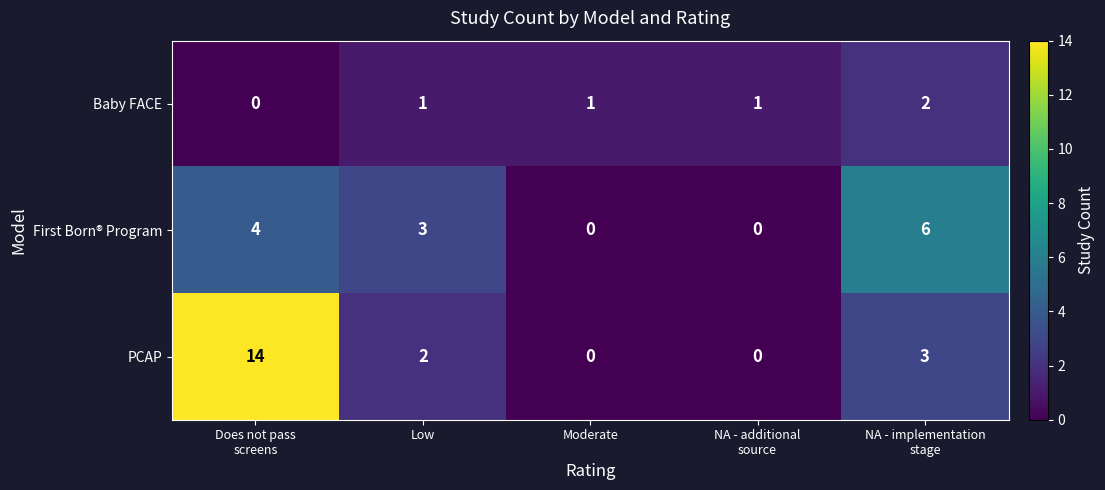

Which series has the widest spread of values?

PCAP